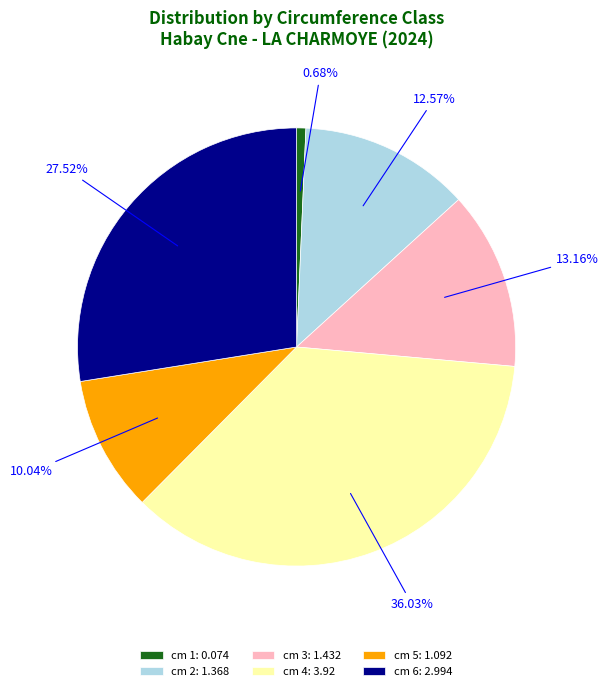

To the nearest percent, what is the difference between the largest and smallest slice percentages?

35%